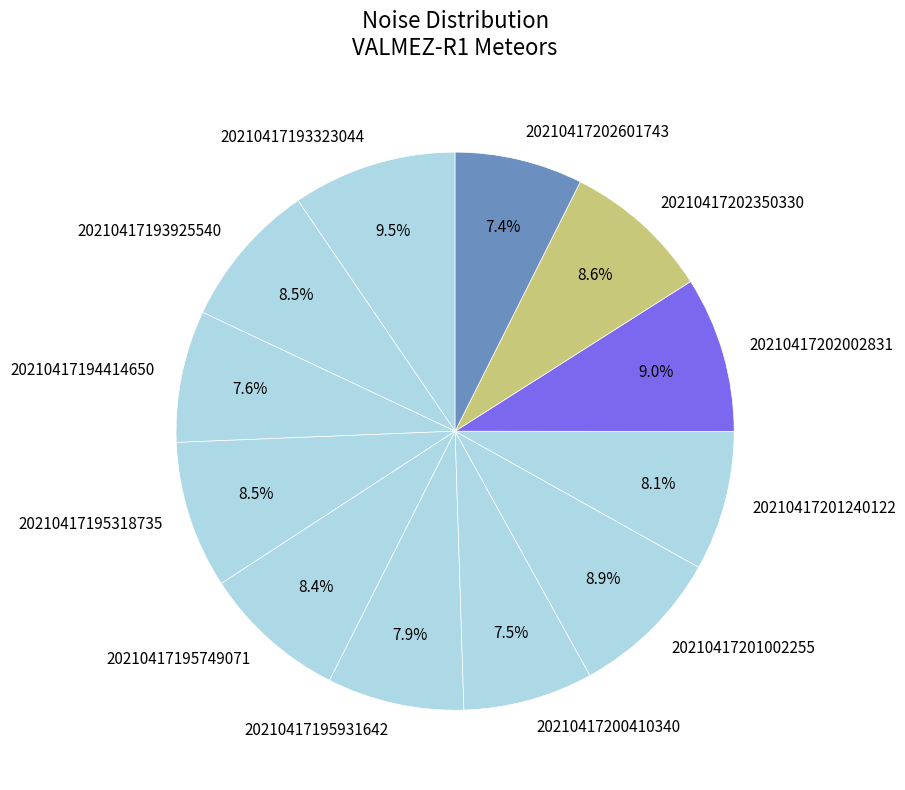

To the nearest percent, what is the combined percentage of 20210417195749071 and 20210417202601743?

16%